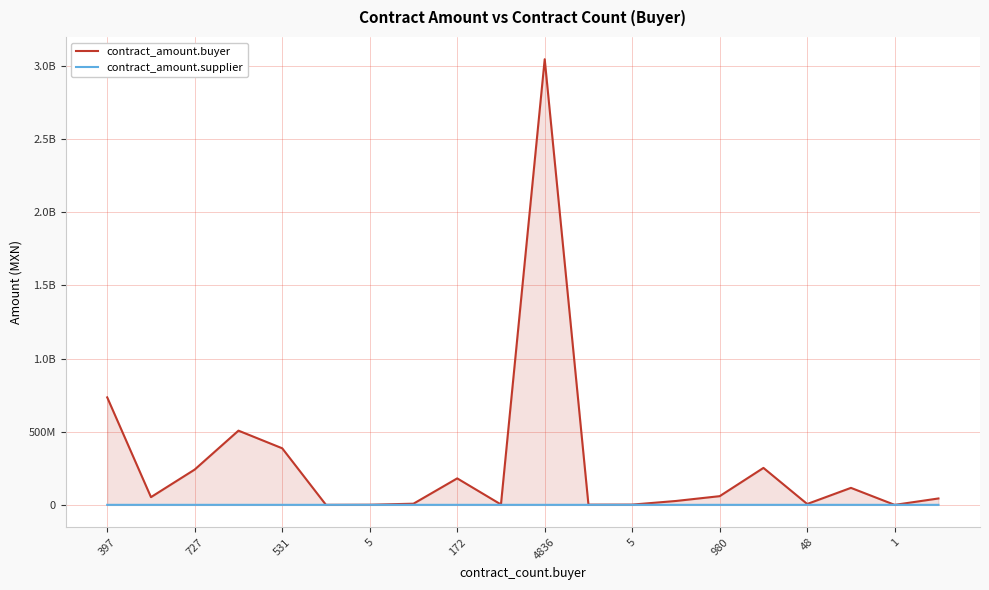

True or false: contract_amount.supplier and contract_amount.buyer cross at least once.

True